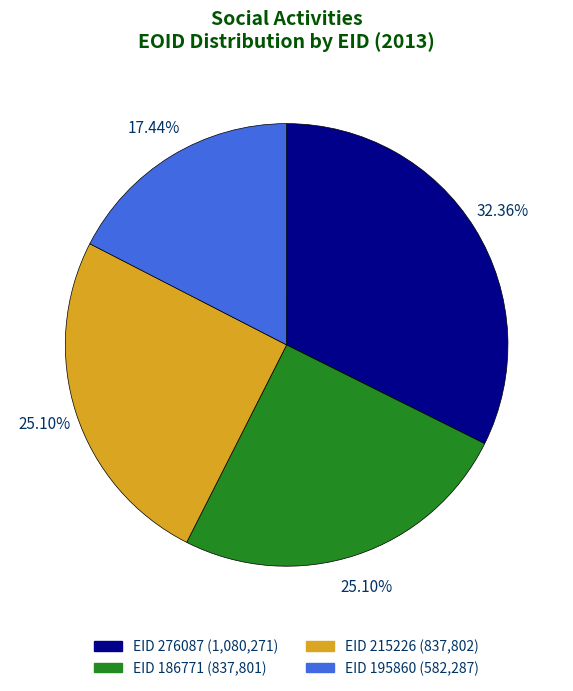

Between 276087 and 215226, which is larger?

276087